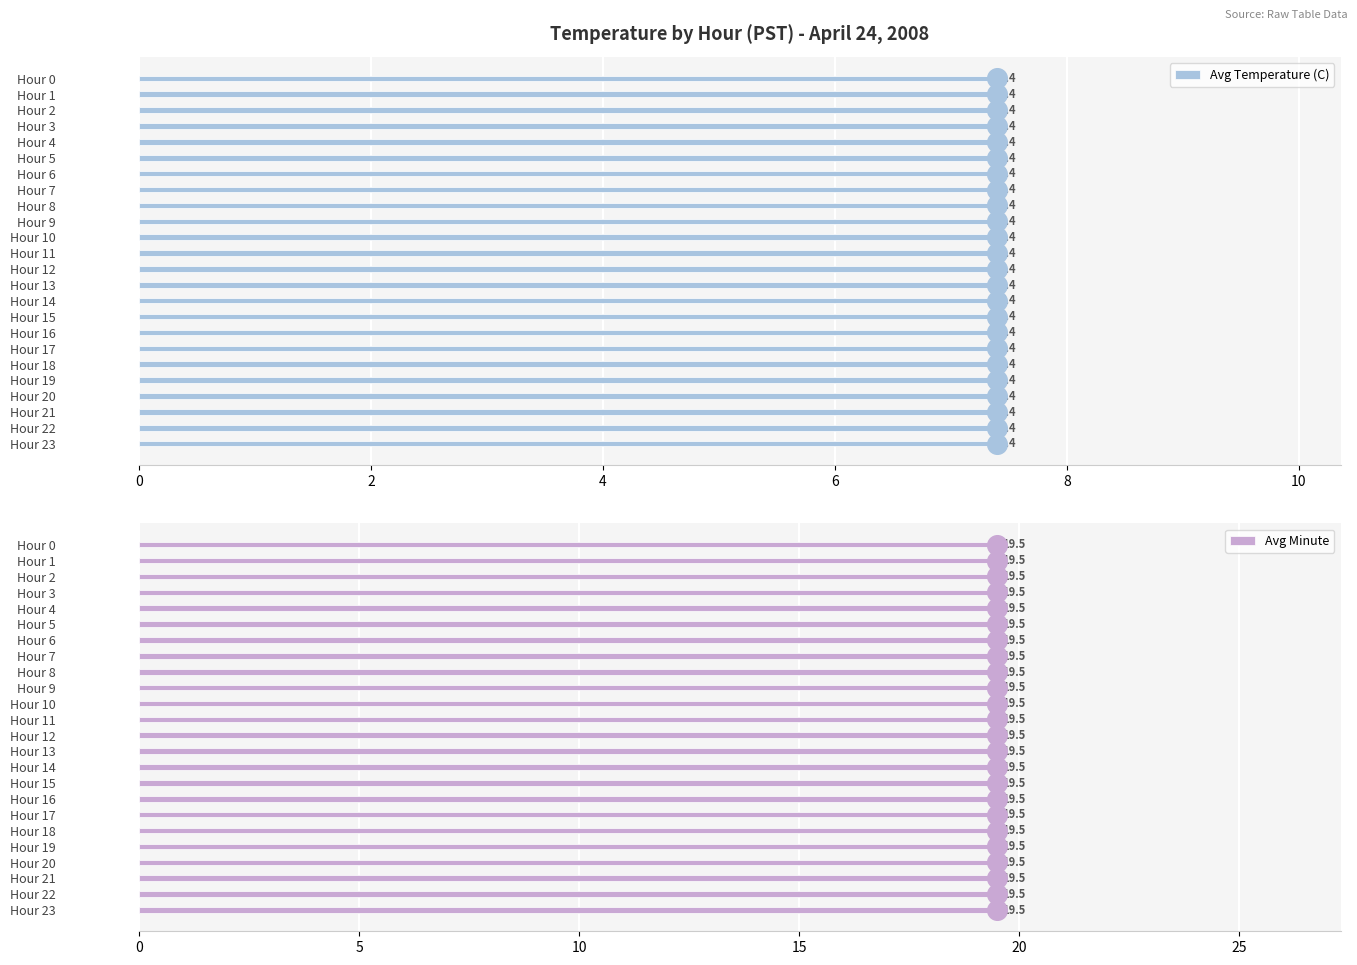

Which series reaches the maximum Y coordinate?

Avg Minute